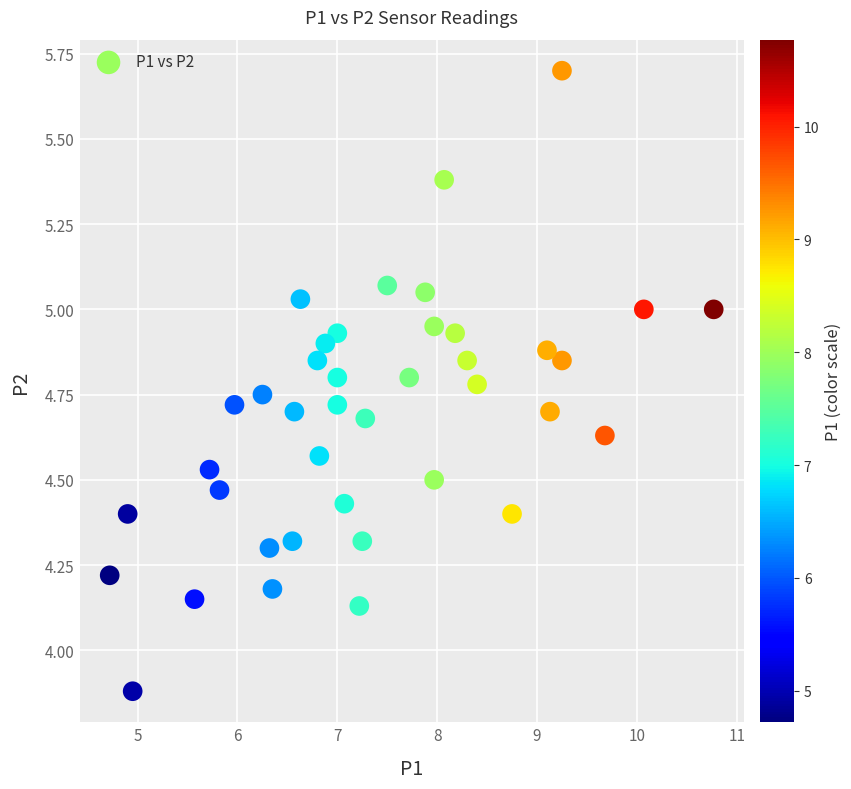

What is the range of Y values (max minus min)?

1.8